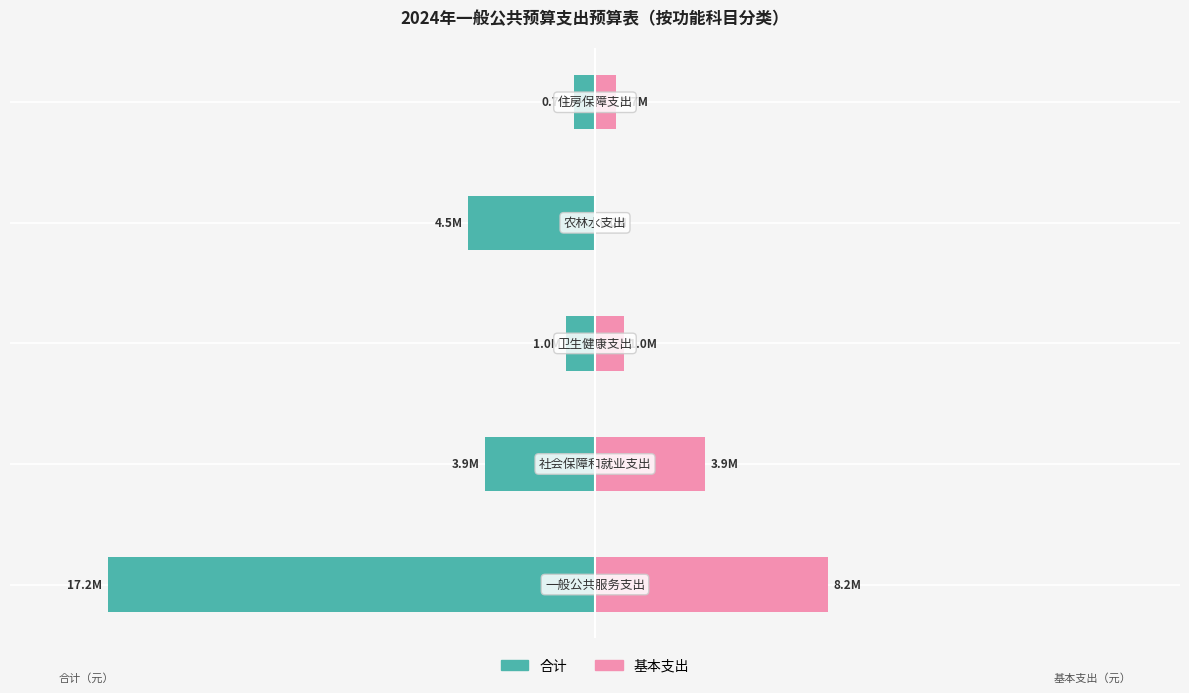

Between 1 and 2, which is larger?

2